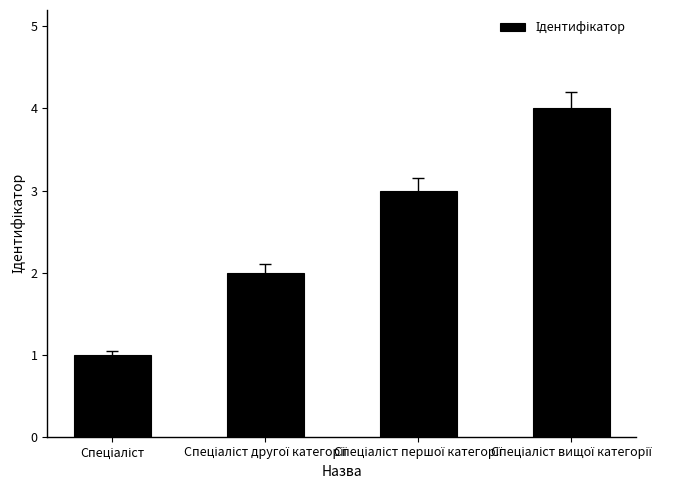

What is the sum of all values?

10